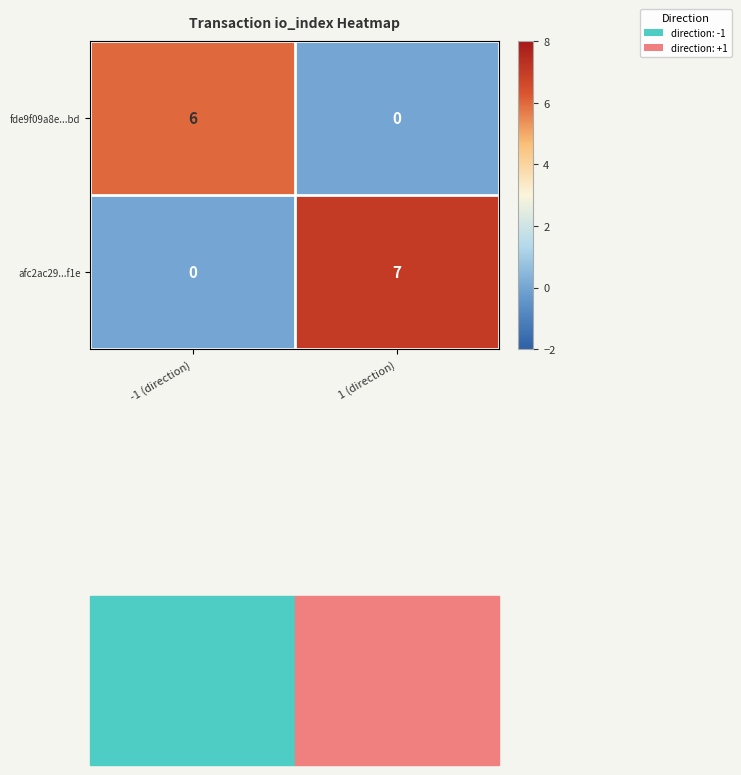

Rank the series by their maximum value, from highest to lowest.

afc2ac29...f1e, fde9f09a8e...bd